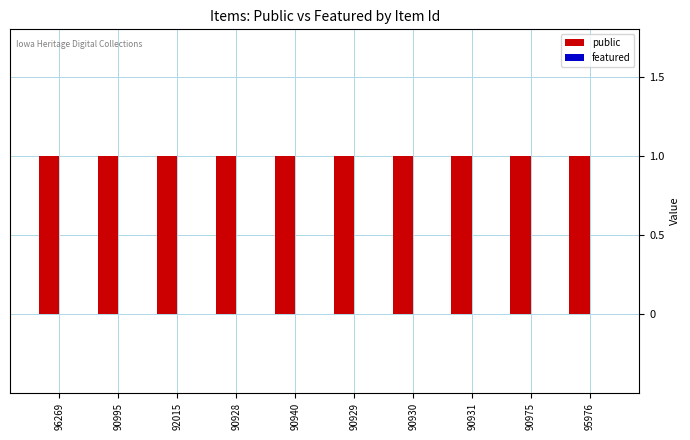

Where is public nearest to the value 1?

96269